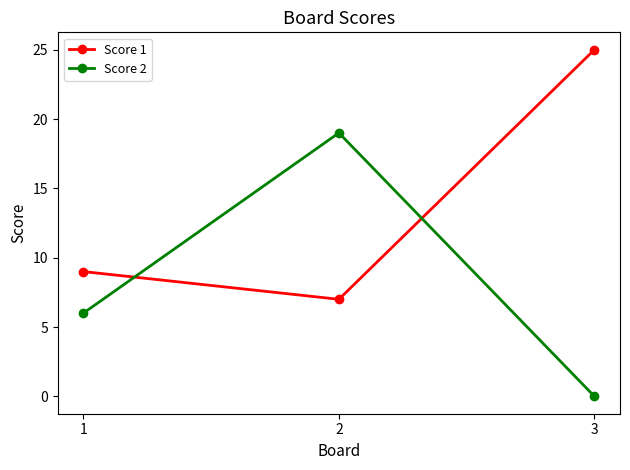

Reading left to right, transcribe all the data shown in this chart.

Score 1: 9	7	25
Score 2: 6	19	0